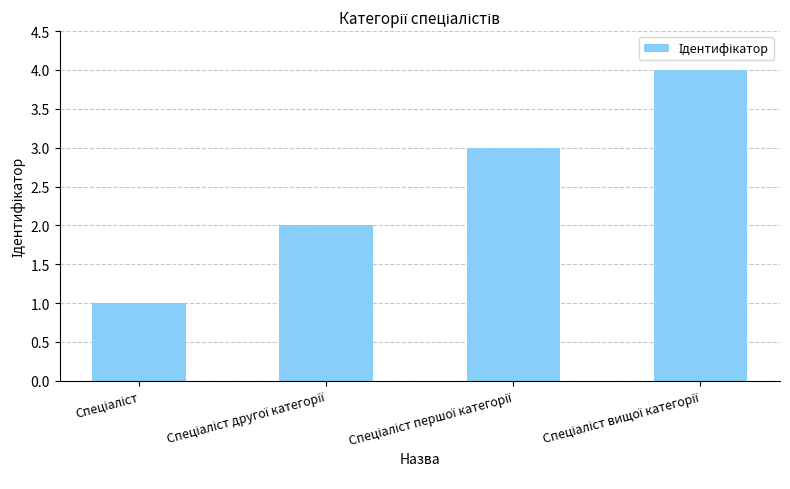

Reading left to right, list all the values displayed in this chart.

1	2	3	4